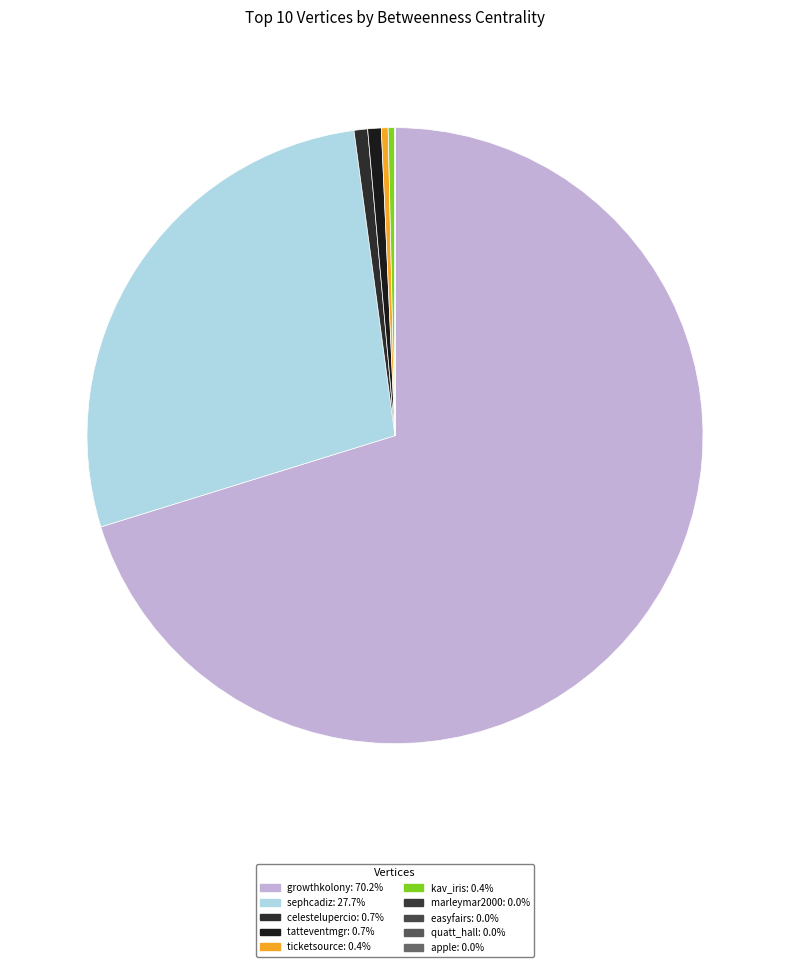

To the nearest percent, what is the average slice percentage?

10%